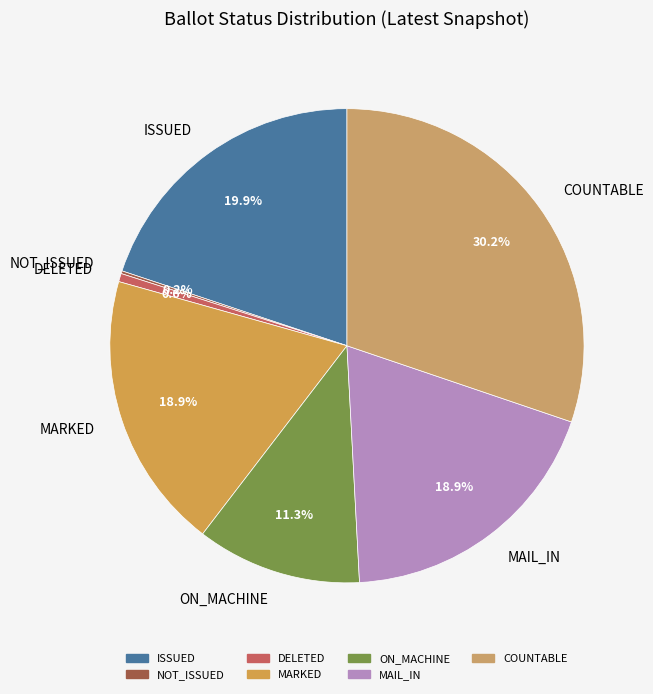

What is the largest slice in the pie chart?

COUNTABLE